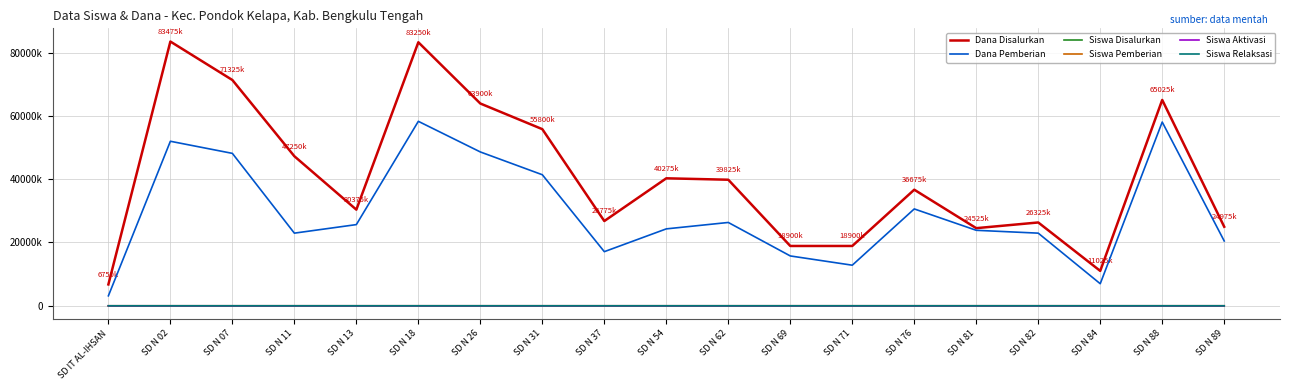

Between SD N 69 and SD N 76, which series saw the biggest shift?

Dana Disalurkan